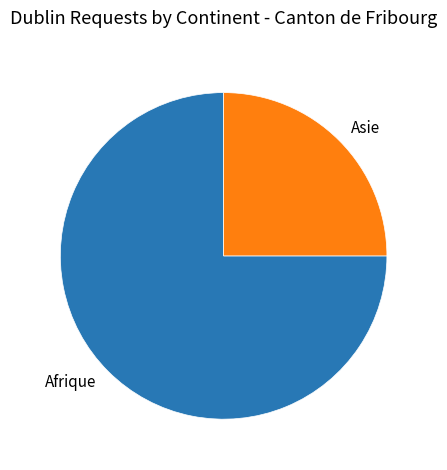

Does any single category account for the majority?

Yes